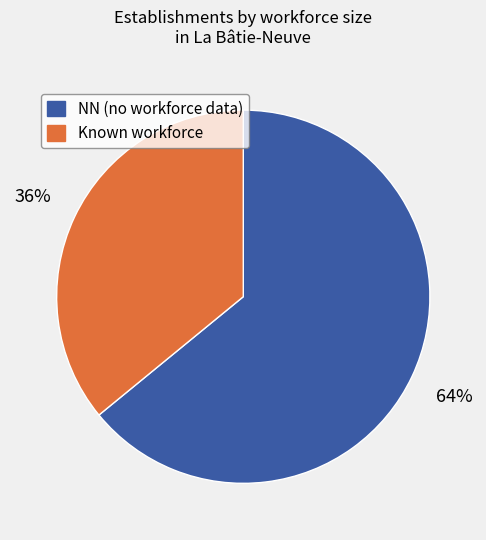

To the nearest percent, what portion does Known workforce represent?

36%